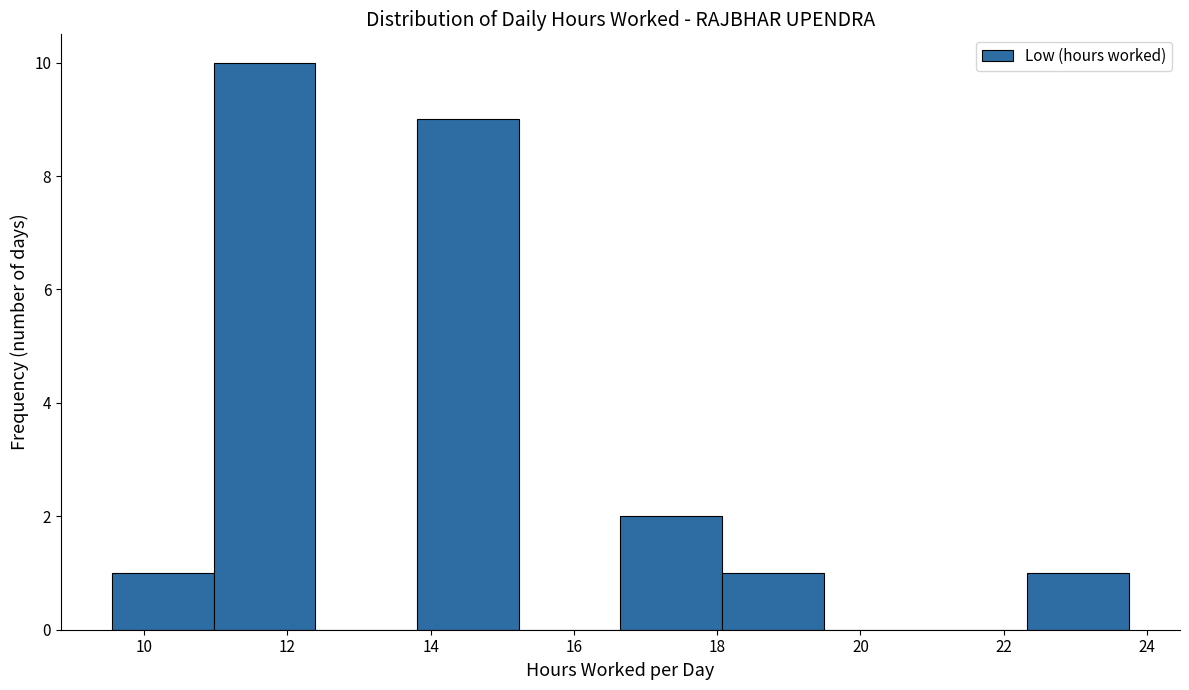

Reading left to right, transcribe this chart: for each bar, give the range it covers on the x-axis and its height. Neither the bar edges nor the heights are printed on the chart, so give them approximately, as read against the axes.

9.6 to 11.0: 1
11.0 to 12.4: 10
12.4 to 13.8: 0
13.8 to 15.2: 9
15.2 to 16.6: 0
16.6 to 18.0: 2
18.0 to 19.4: 1
19.4 to 21.0: 0
21.0 to 22.4: 0
22.4 to 23.8: 1